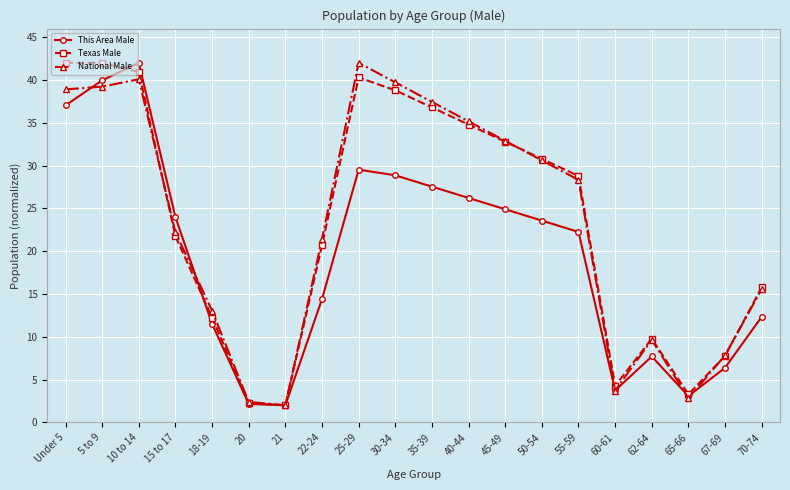

True or false: Texas Male and This Area Male intersect in this chart.

True